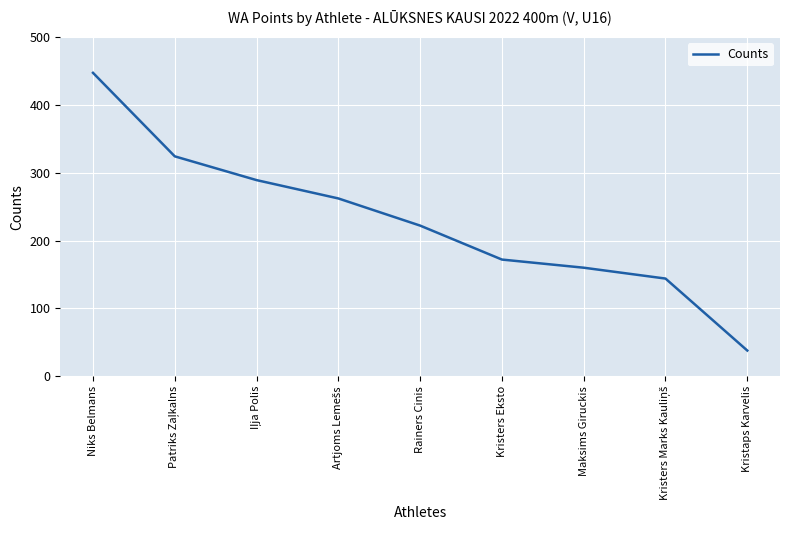

What is the change in value from Niks Belmans to Rainers Cinis?

-225